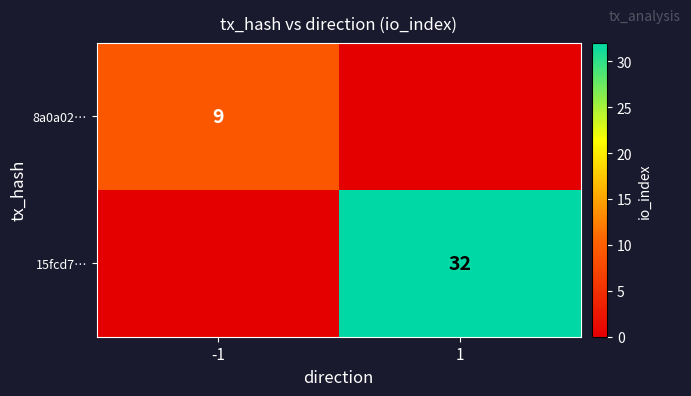

True or false: 8a0a02… has a value of 4 at -1.

False